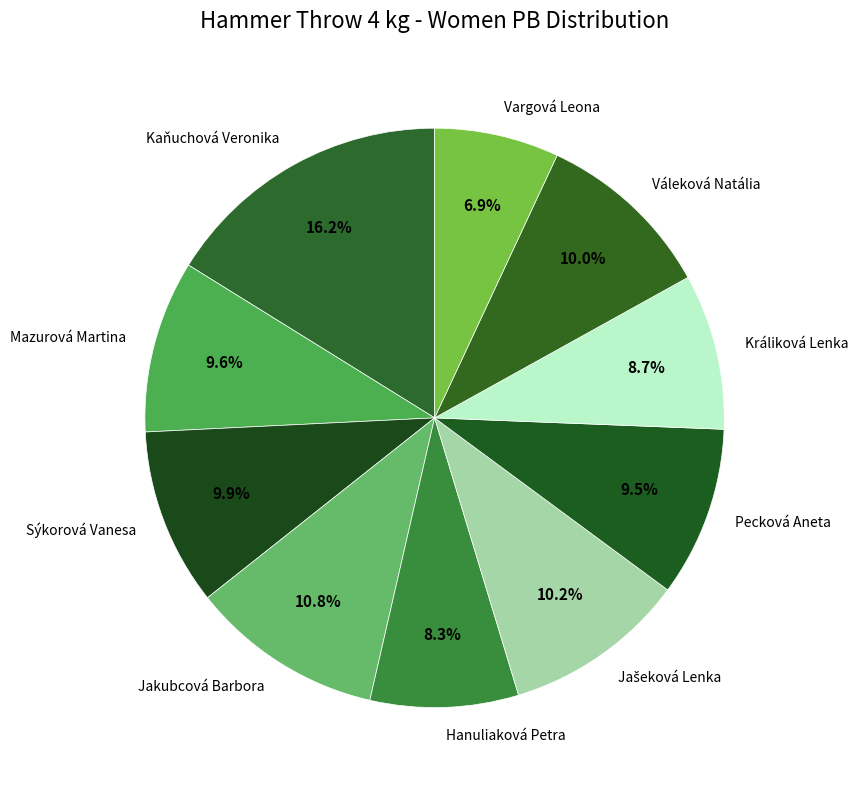

Is there a majority slice in this chart?

No